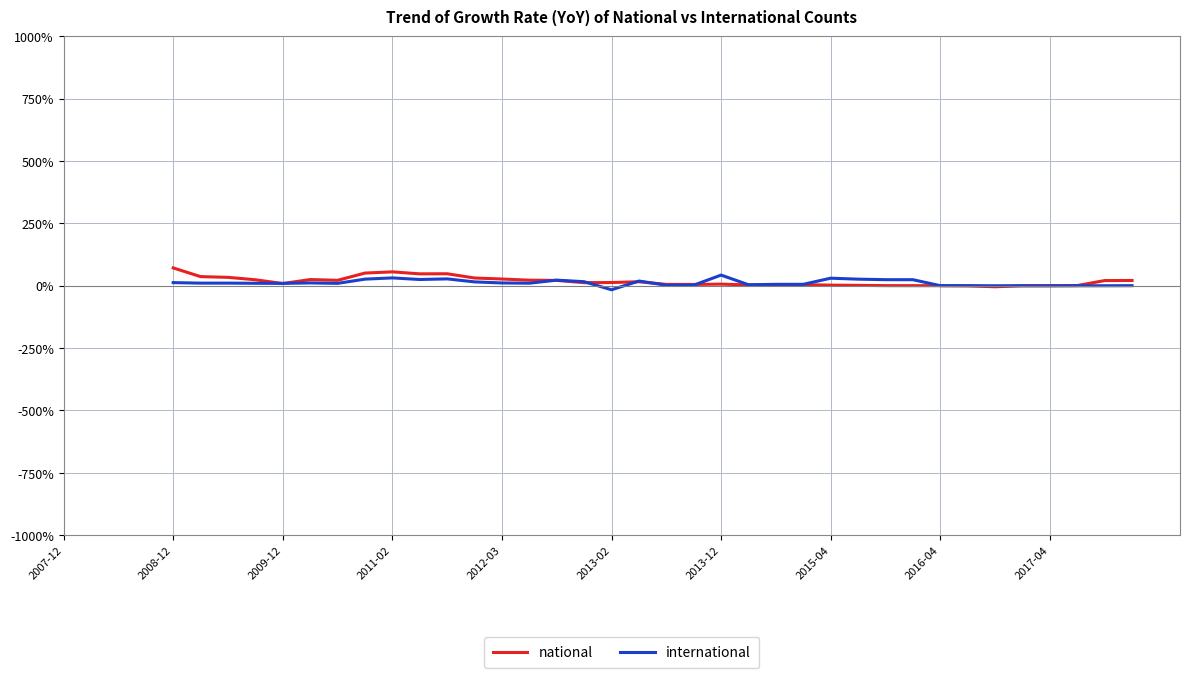

What value does the international series have at 11?

26.2